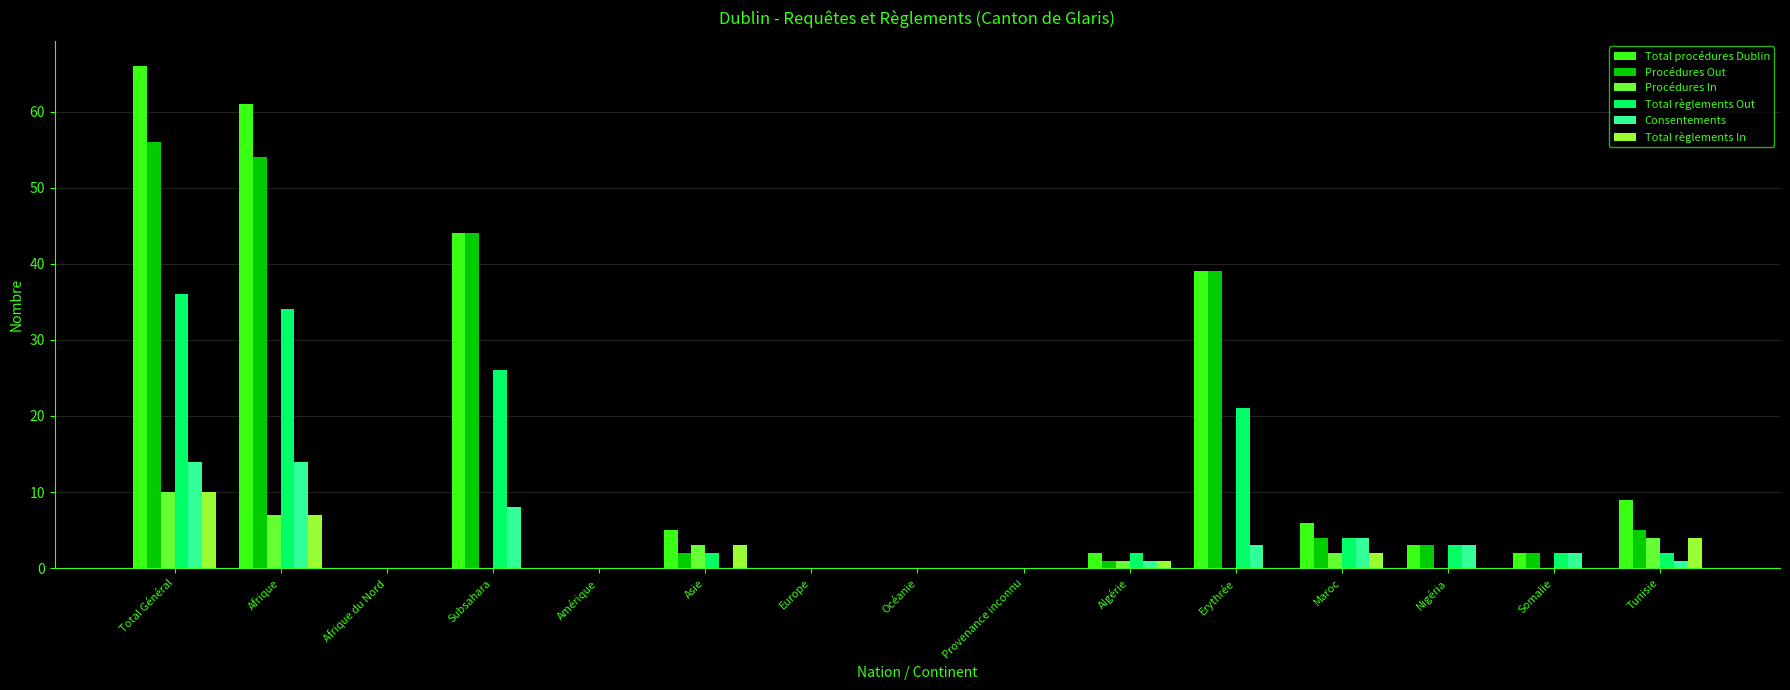

What is the maximum value for Total règlements In?

10